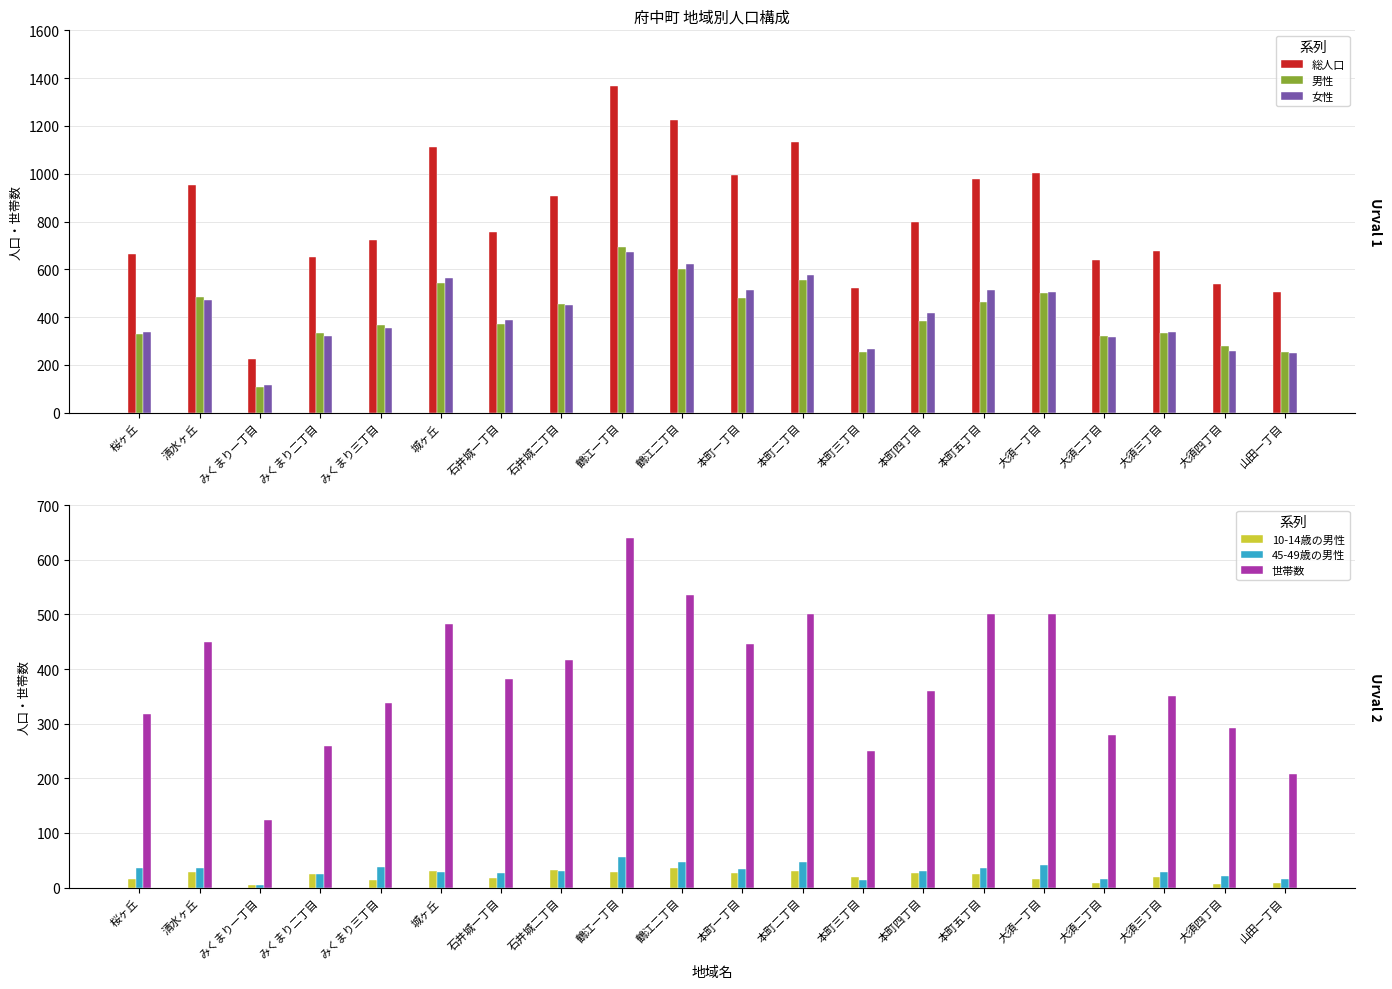

At which category is the sum across all series the highest?

鶴江一丁目